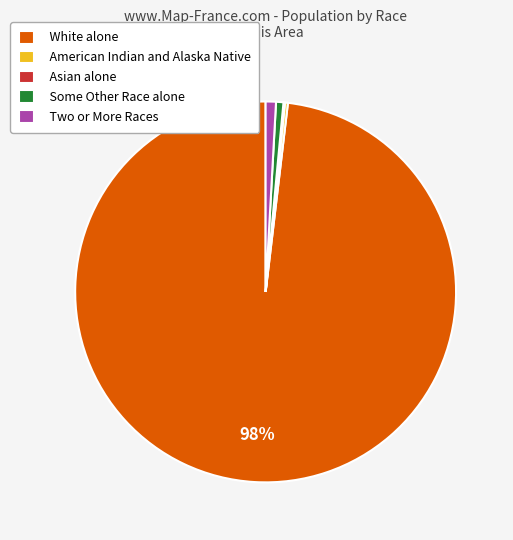

Which category has the biggest portion of the pie?

White alone